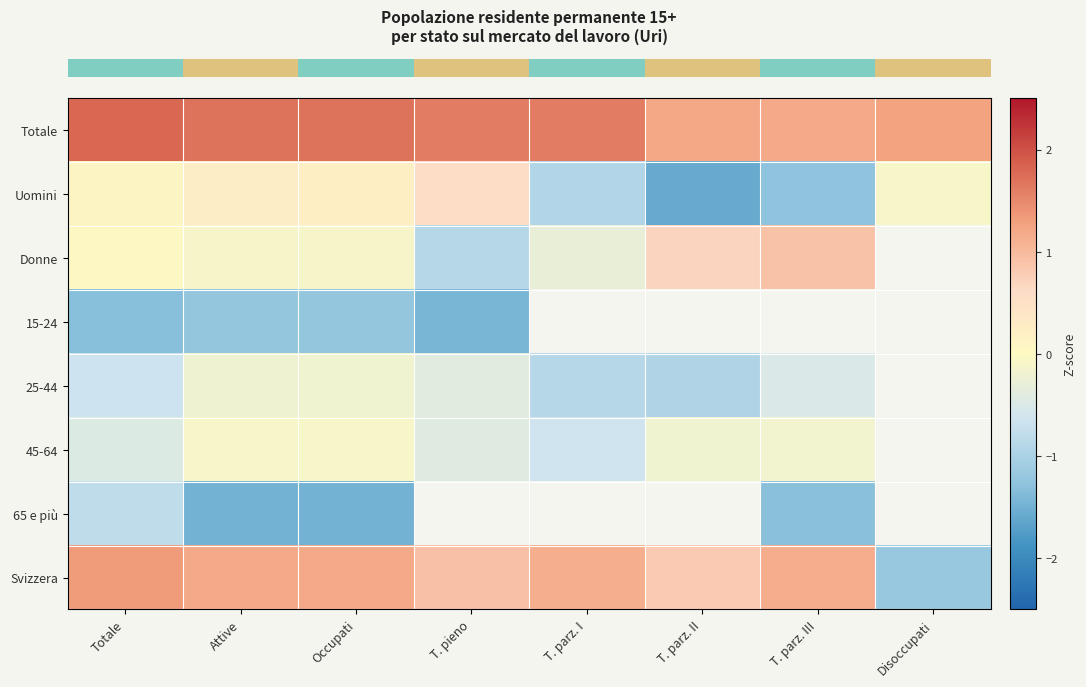

How many values in row_2 are above zero?

3